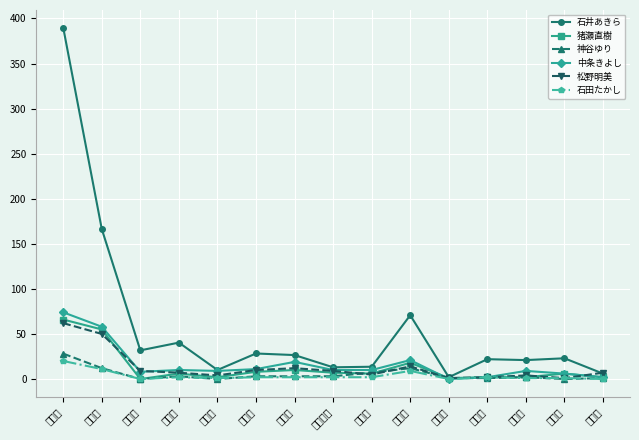

True or false: 石井あきら has more than 0 points higher than both neighbors.

True